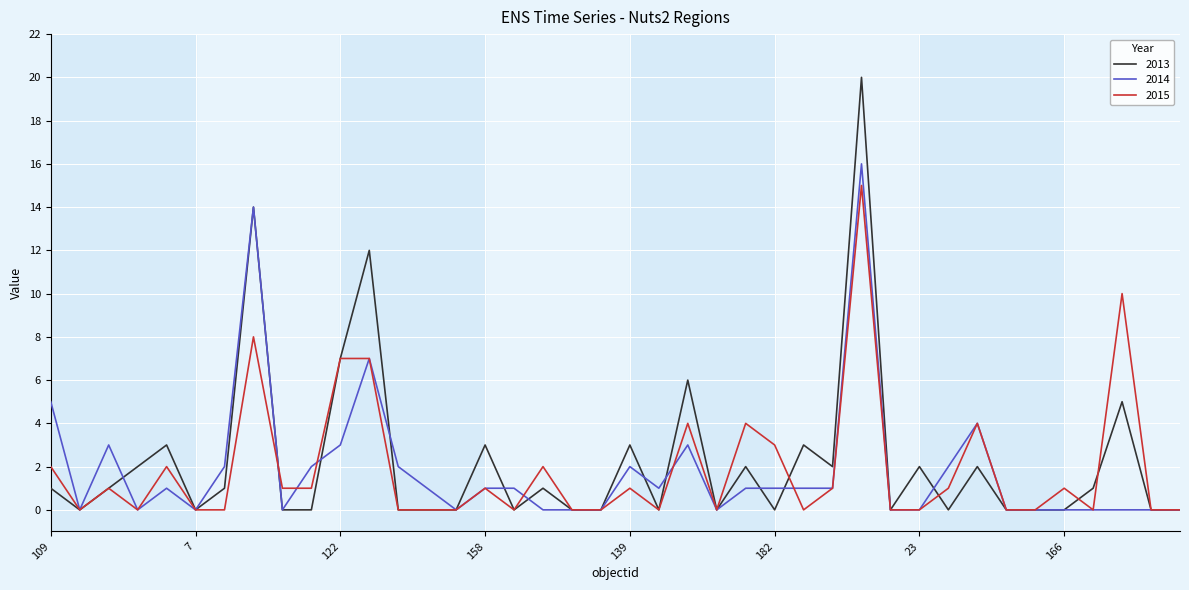

Which series has the widest spread of values?

2013